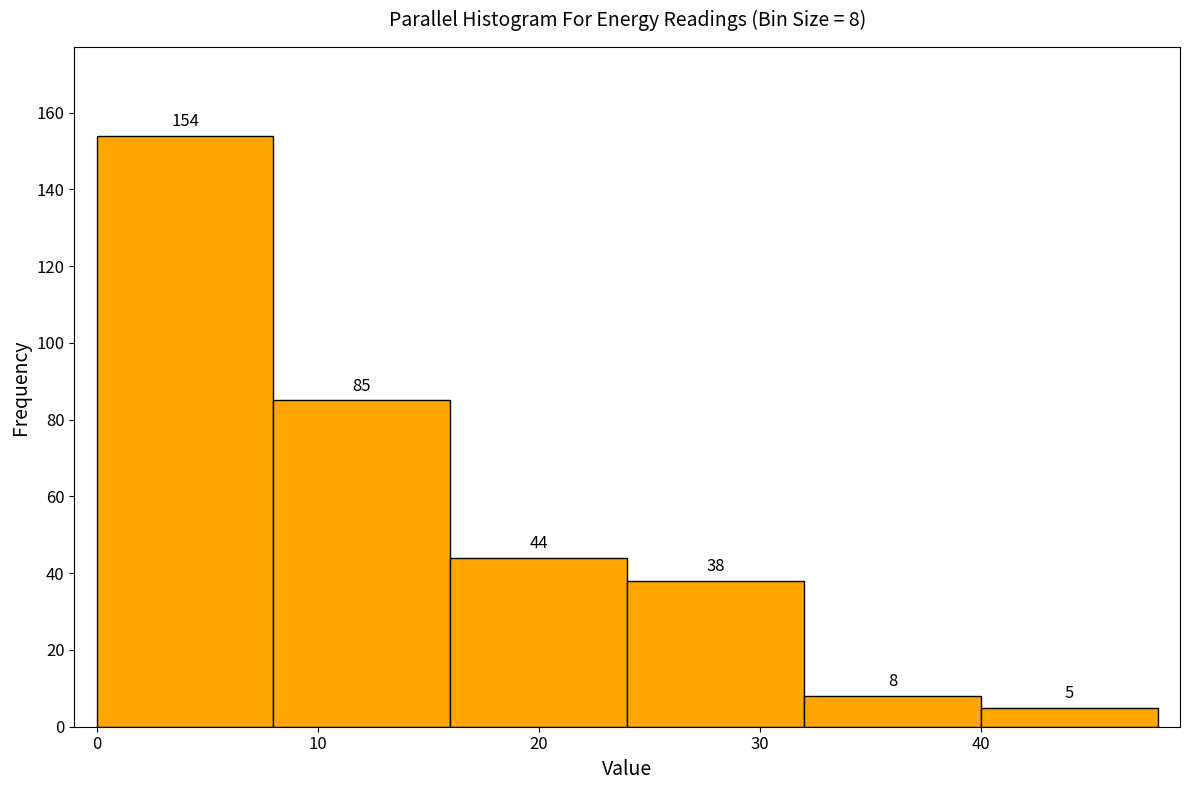

Over which range of the x-axis is the bar tallest?

0 to 8